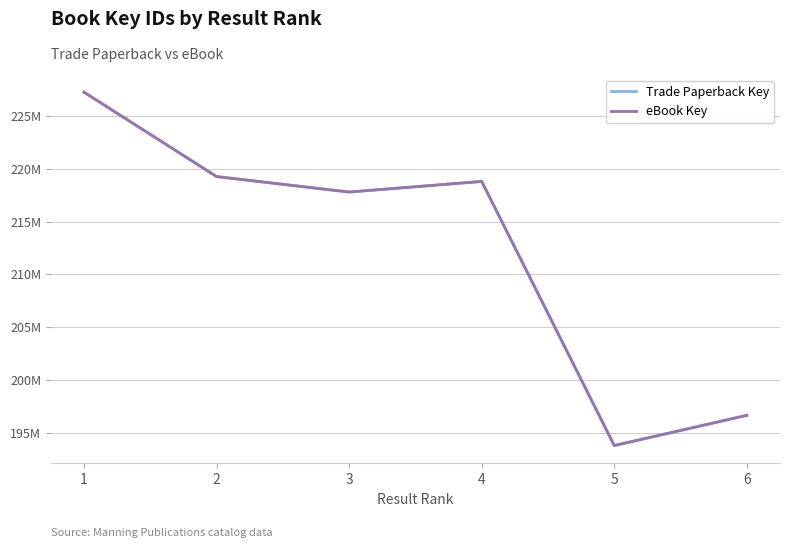

Does the chart have visible grid lines?

Yes